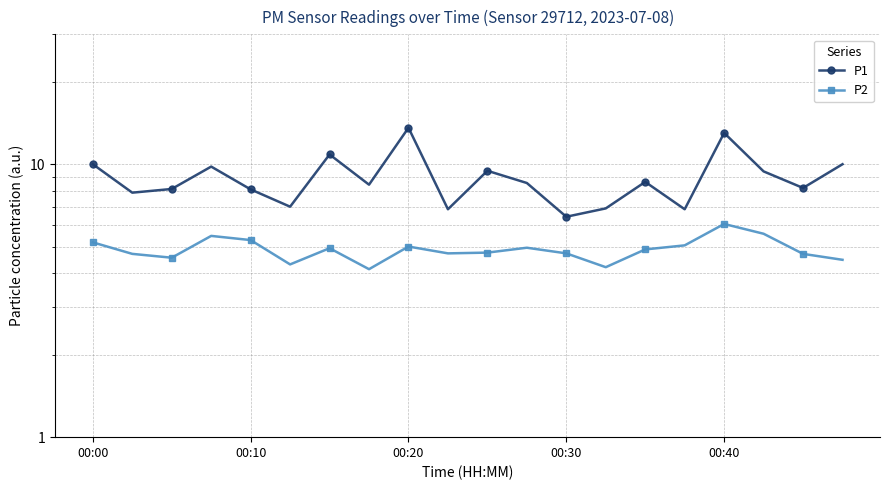

What are all the series names shown in the legend?

P1, P2